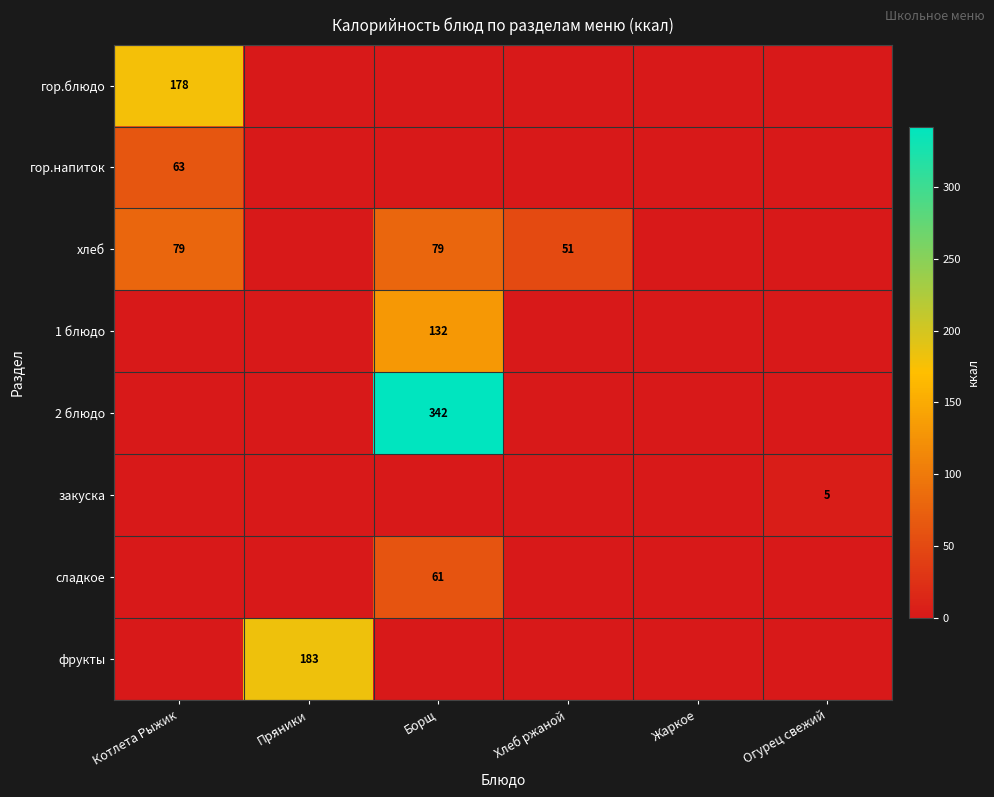

Is it true that закуска equals 1 at Огурец свежий?

False